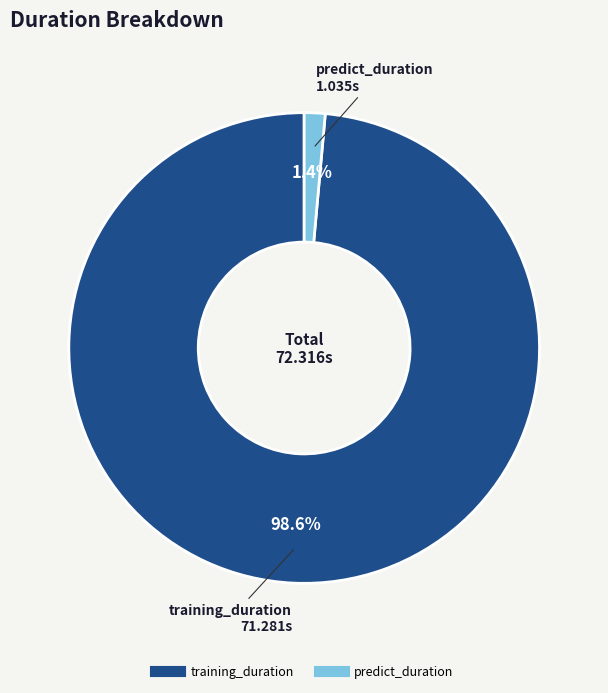

Rank the categories by value from lowest to highest.

predict_duration, training_duration